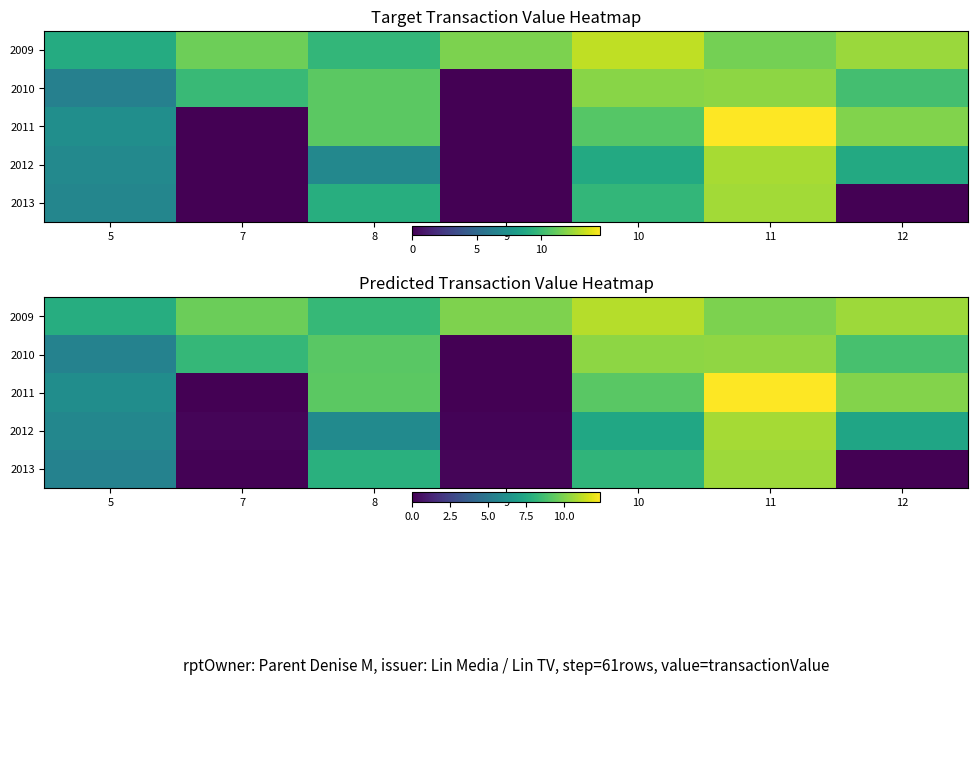

Rank the series by their maximum value, from lowest to highest.

2010, 2013, 2012, 2009, 2011